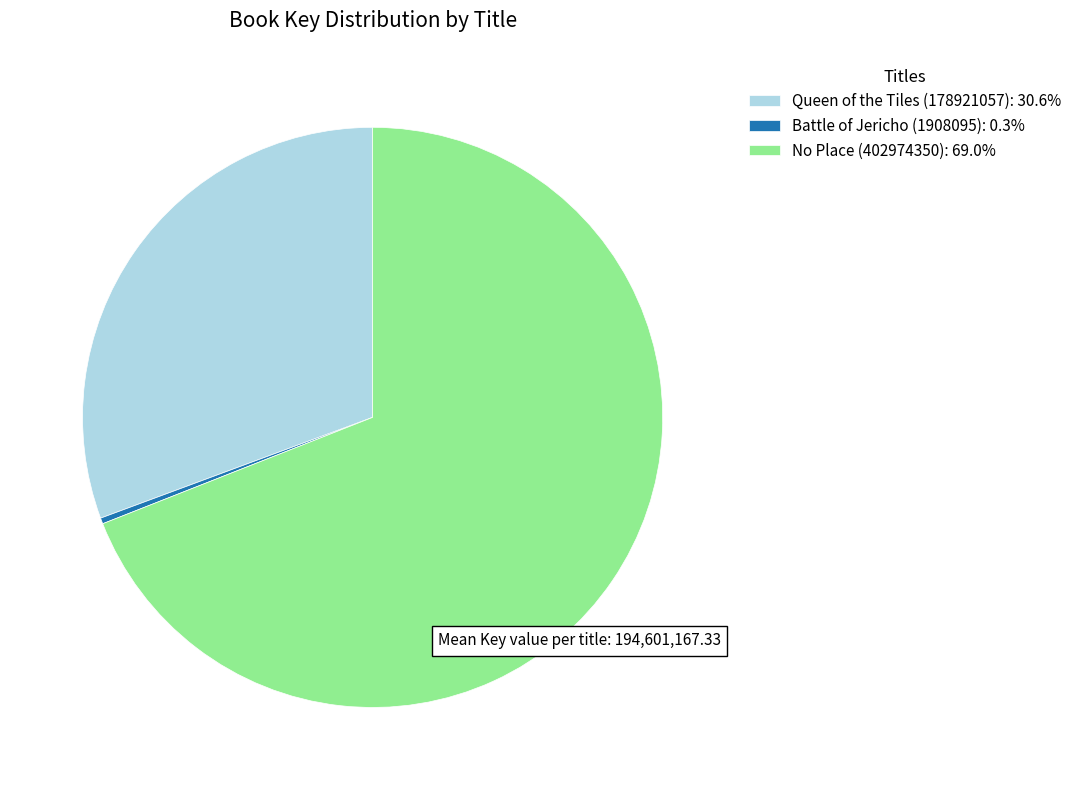

Count the number of slices in the pie.

3